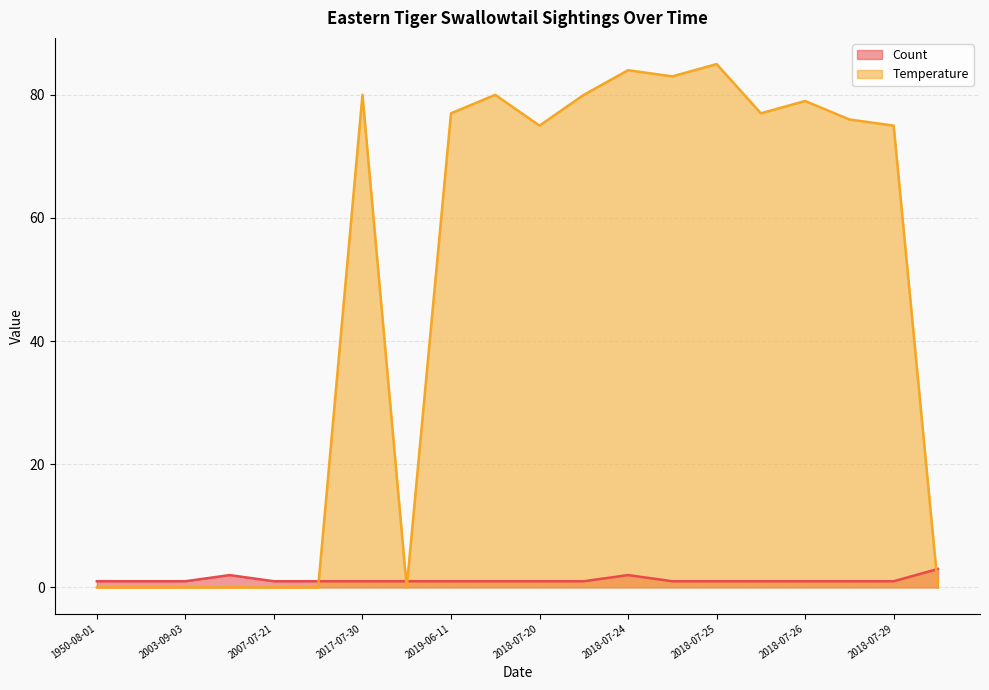

Which series ends up on top after the final intersection of Count and Temperature?

Count